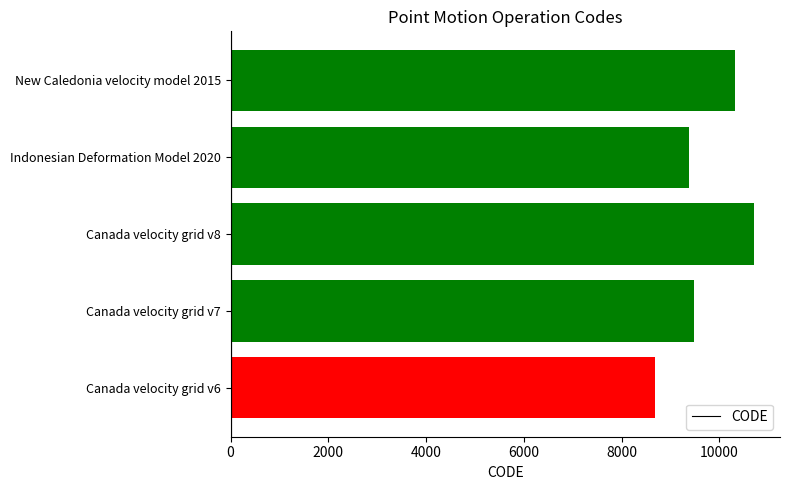

Between Canada velocity grid v7 and Canada velocity grid v6, which is larger?

Canada velocity grid v7